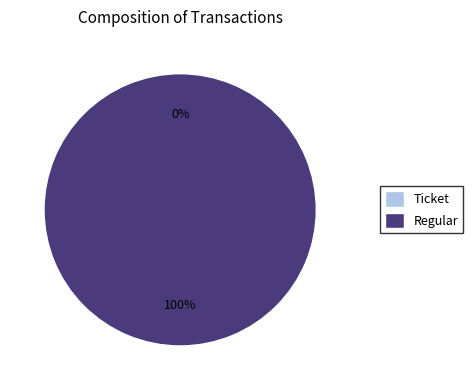

What is the largest slice in the pie chart?

Regular